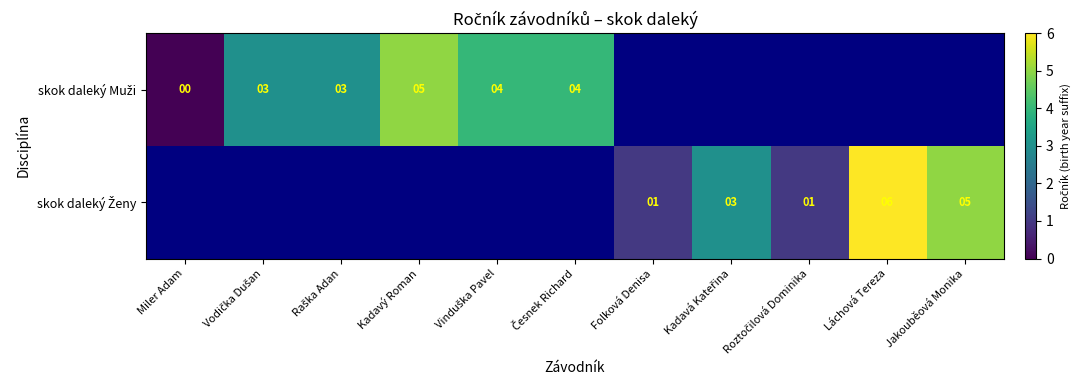

How many distinct data groups are displayed?

2